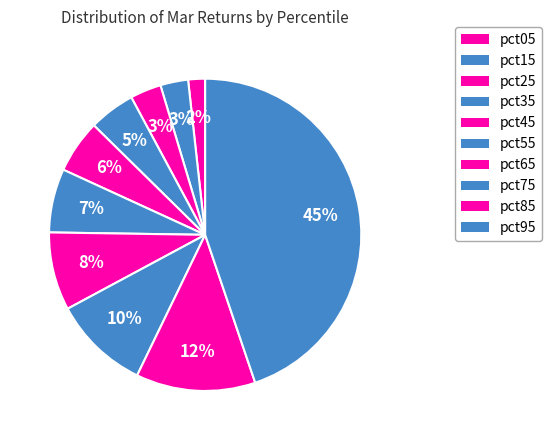

Which has a higher value, pct95 or pct85?

pct95